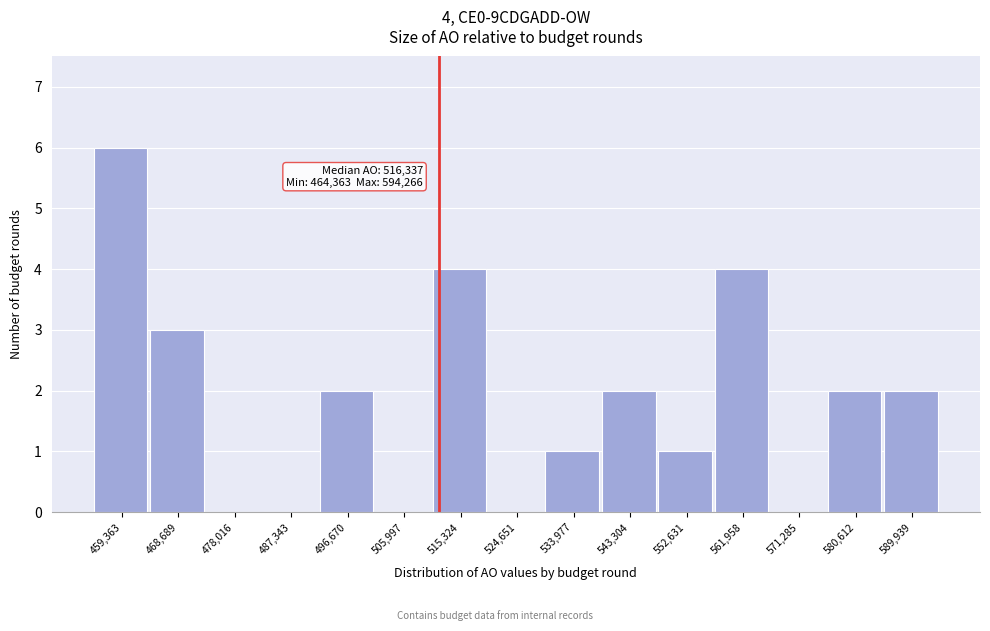

Reading left to right, what are all the values shown in this chart?

459,363=6	468,689=3	478,016=0	487,343=0	496,670=2	505,997=0	515,324=4	524,651=0	533,977=1	543,304=2	552,631=1	561,958=4	571,285=0	580,612=2	589,939=2